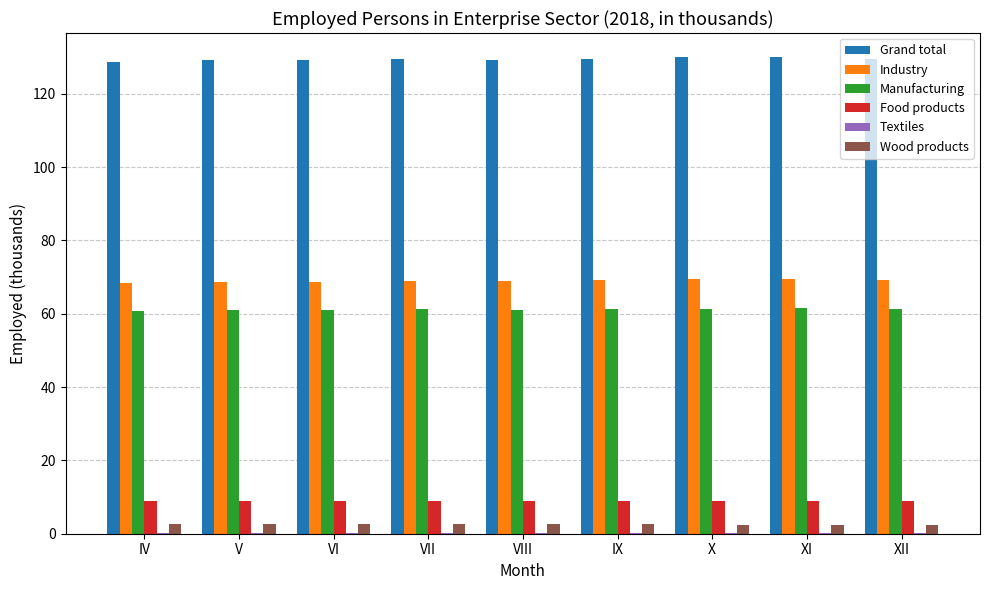

What is the maximum value for Food products?

9.1